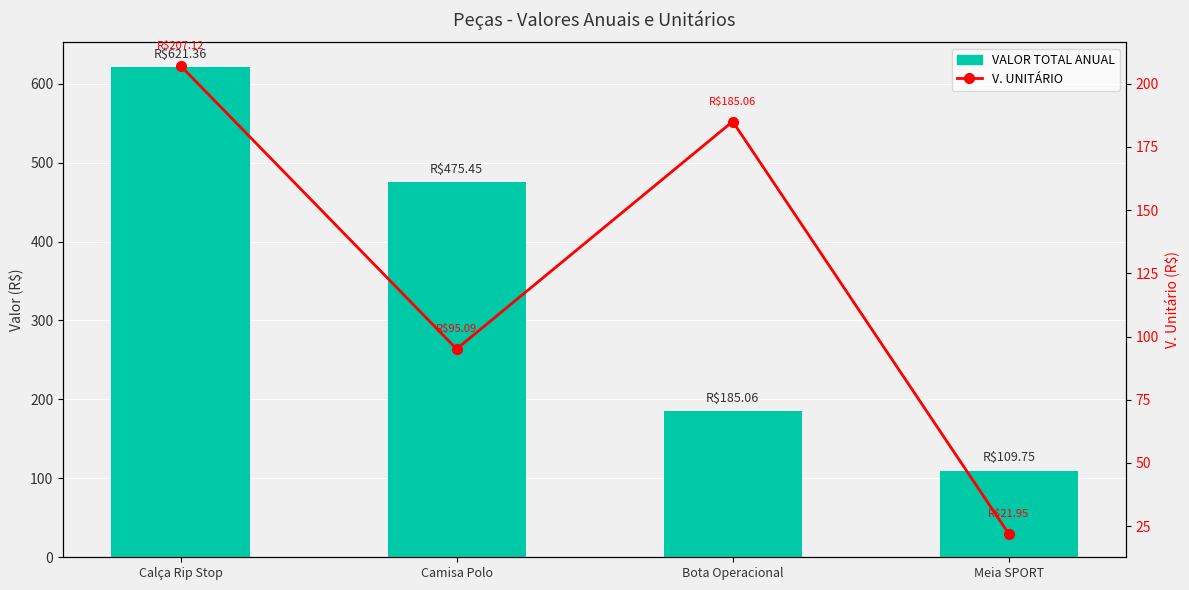

Reading right to left, list all the values displayed in this chart.

VALOR TOTAL ANUAL: 109.8	185.1	475.4	621.4
V. UNITÁRIO: 21.9	185.1	95.1	207.1